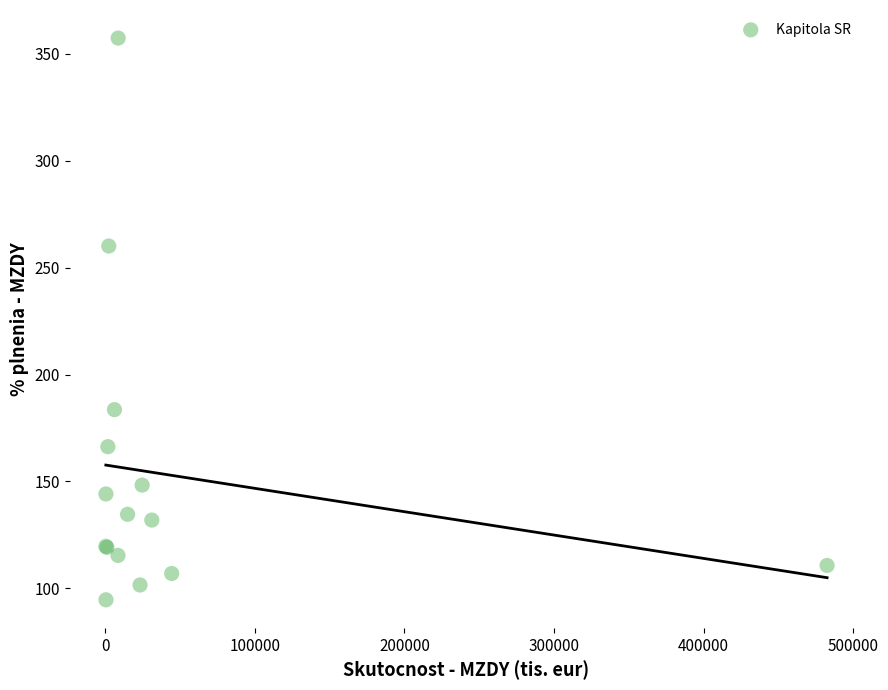

What Y value in the scatter plot is closest to 226?

260.1